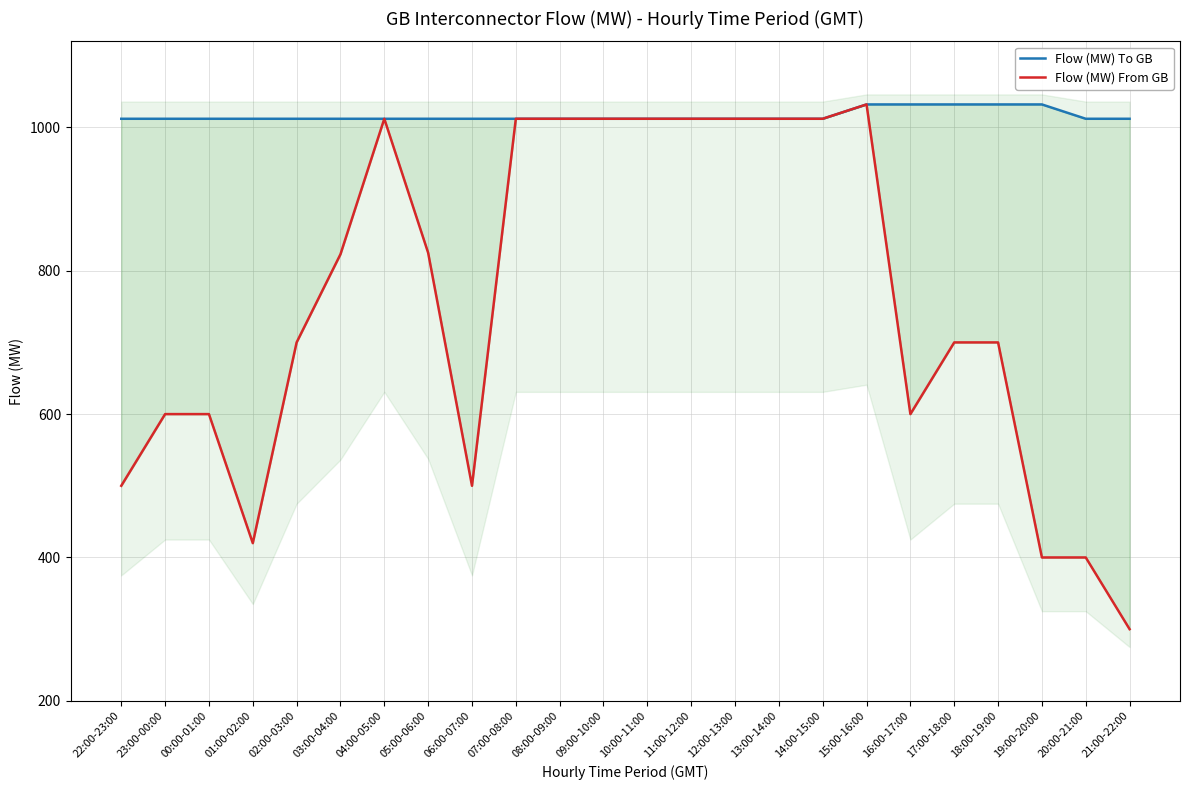

At 03:00-04:00, list the series in order from smallest to largest.

Flow (MW) From GB, Flow (MW) To GB